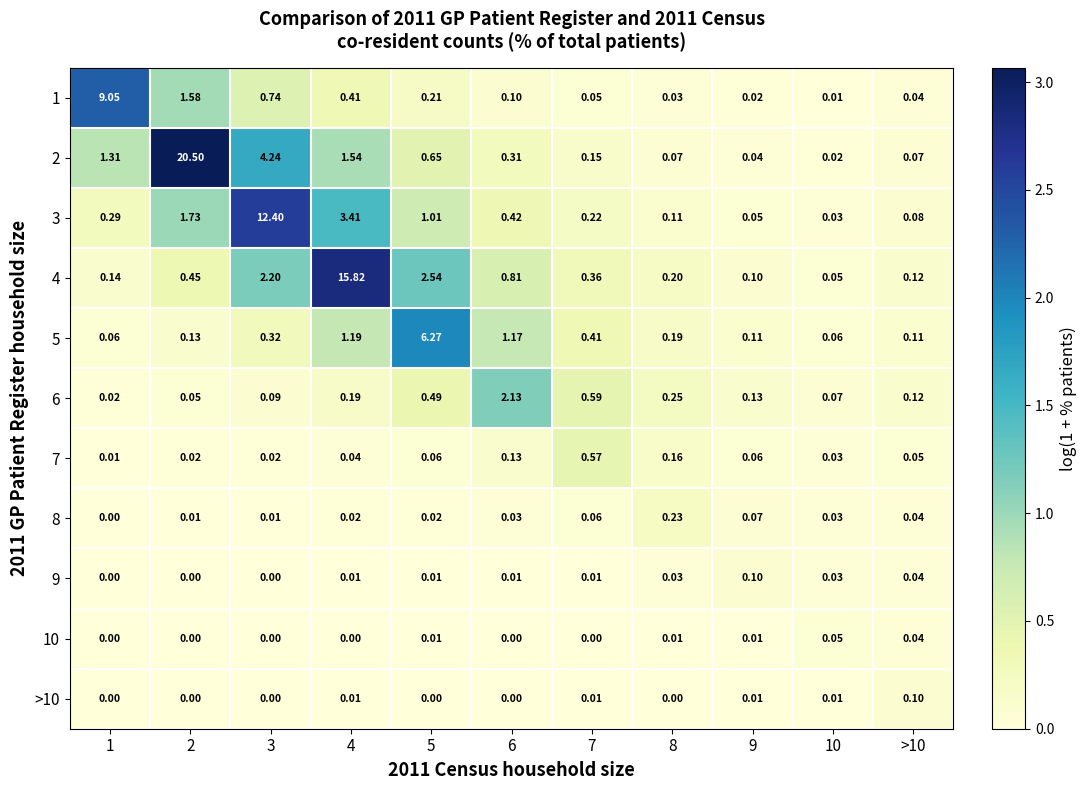

At which category is the sum across all series the highest?

2